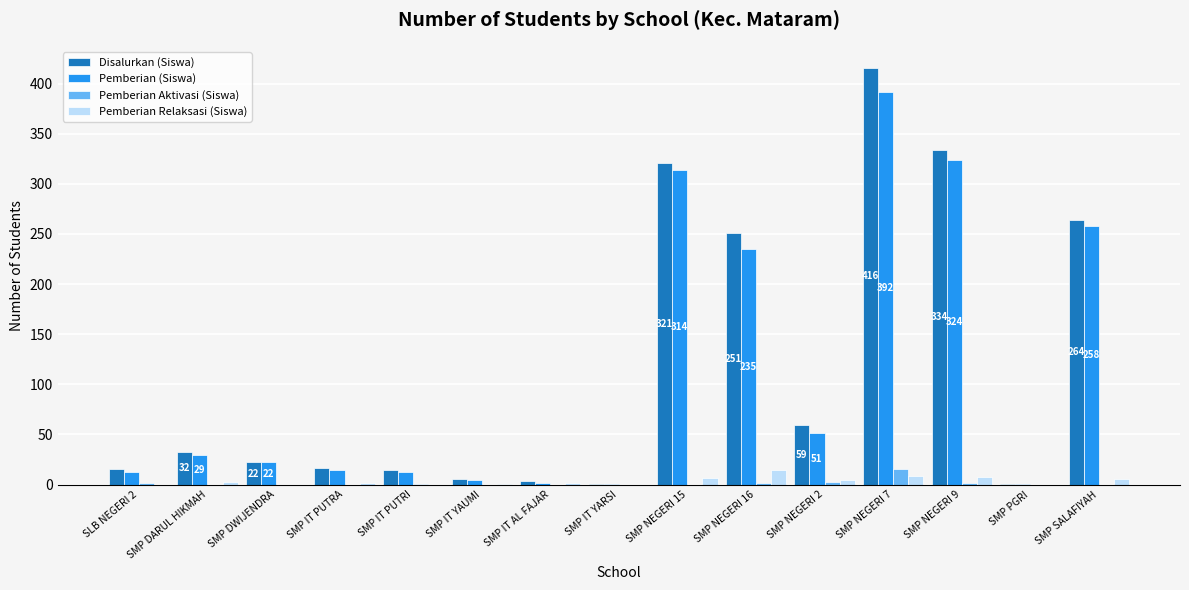

At which category is the sum across all series the highest?

SMP NEGERI 7